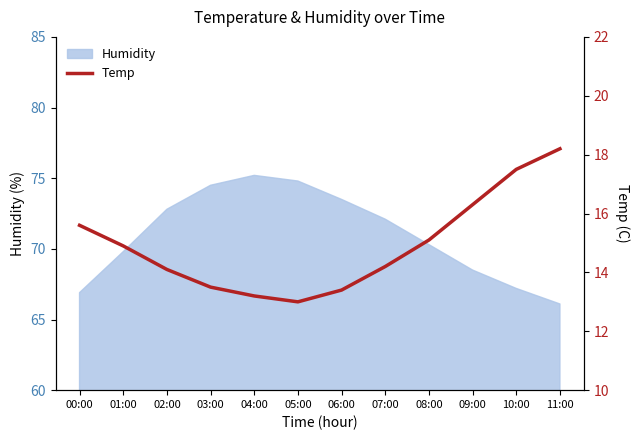

At which category does the data reach its first local valley?

05:00